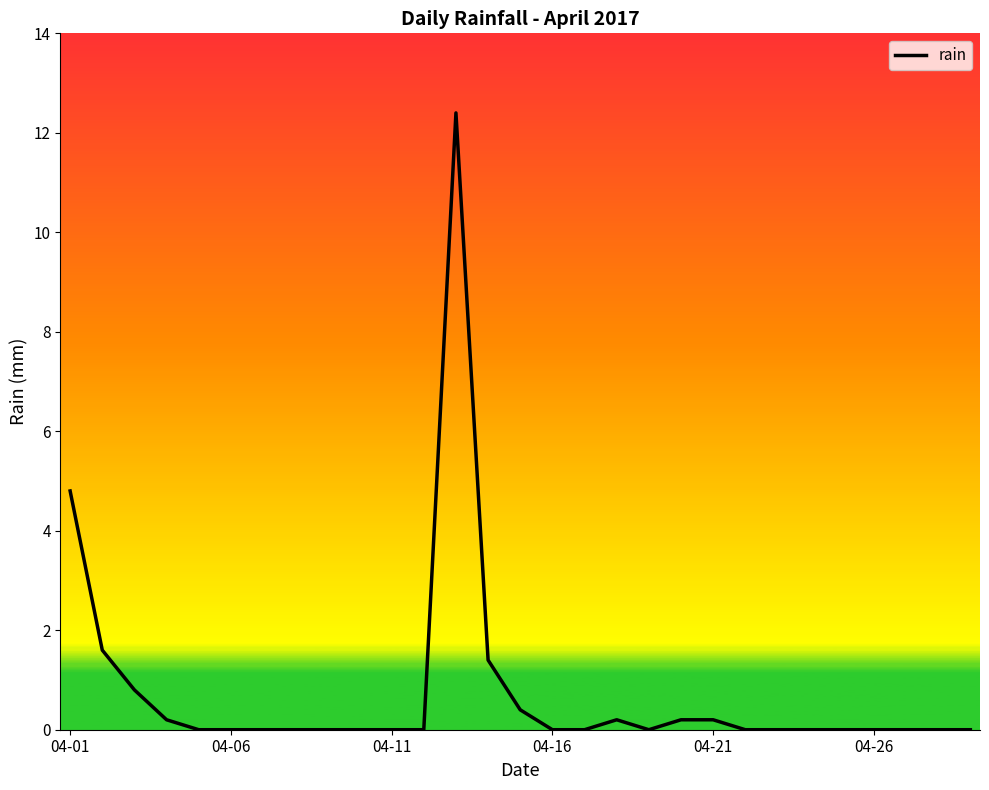

Count the number of categories in the chart.

29